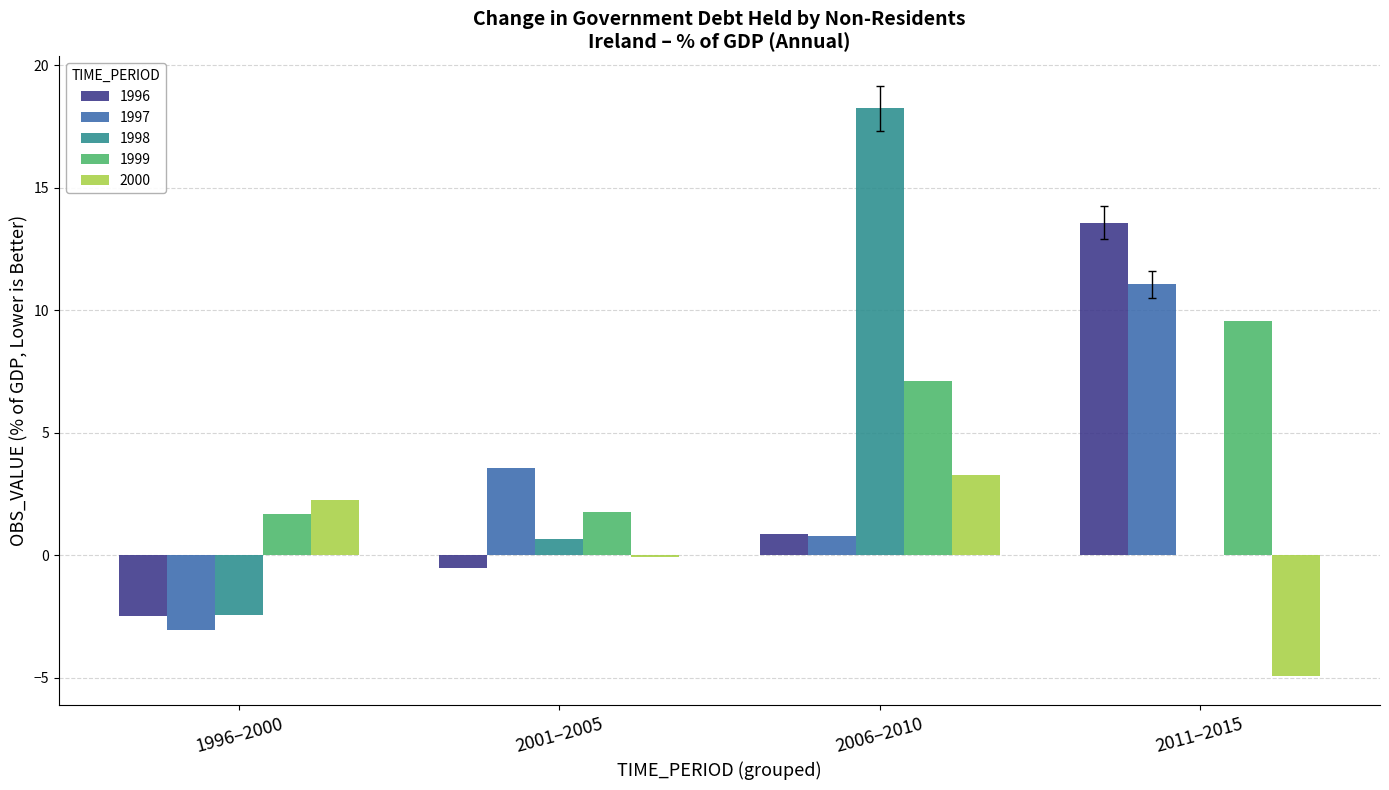

Which category has the highest value in the 2000 series?

2006–2010